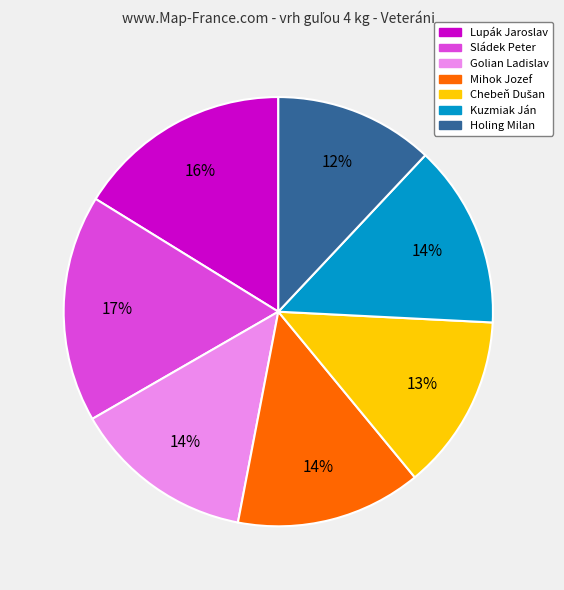

Does Mihok Jozef account for over 50% of the chart?

No